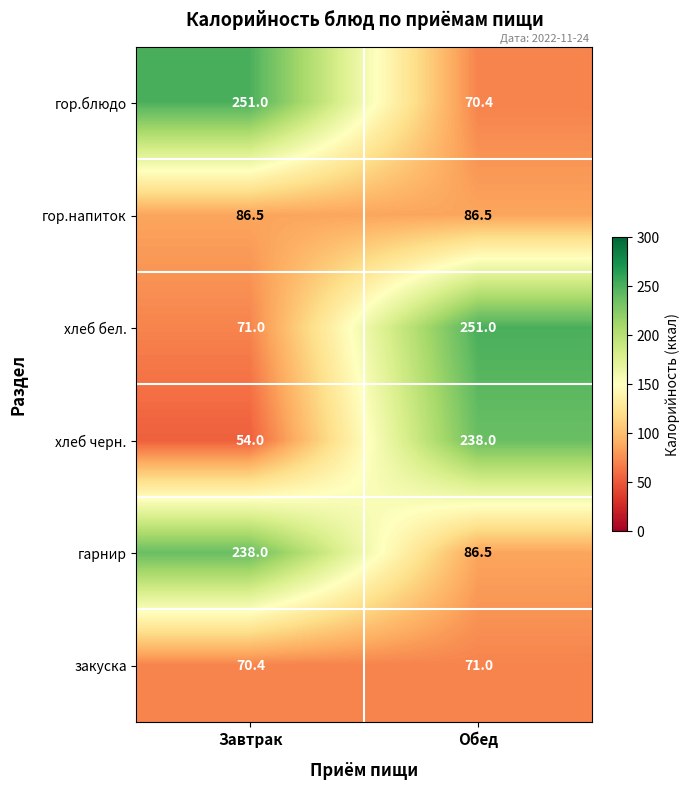

Which series has the largest total across all categories?

гарнир